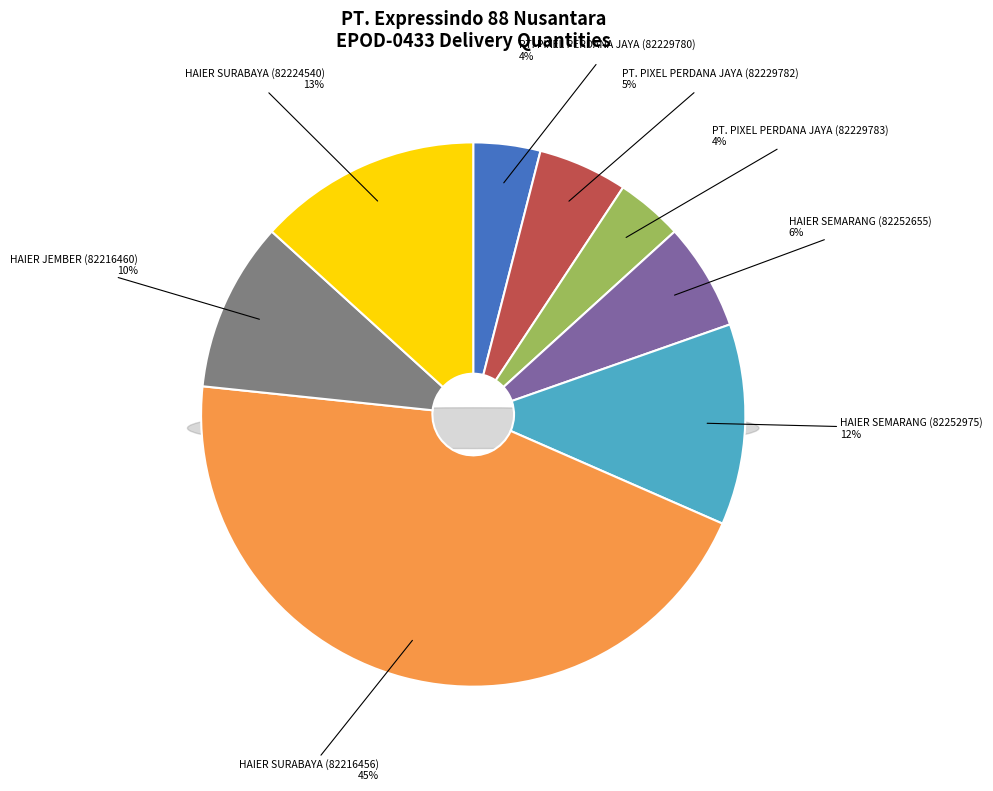

Is it true that PT. PIXEL PERDANA JAYA (82229783) is 15% of the pie?

False